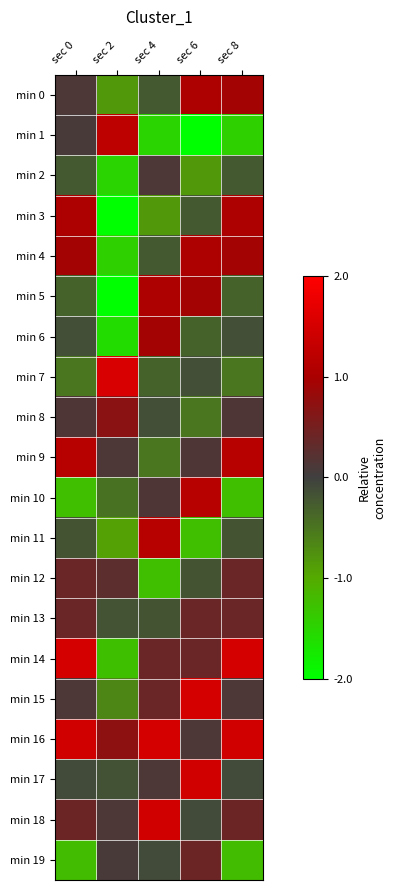

Reading left to right, transcribe all the data shown in this chart.

min 0: sec 0=0.1	sec 2=-0.8	sec 4=-0.2	sec 6=1.0	sec 8=0.9
min 1: sec 0=0.1	sec 2=1.2	sec 4=-1.5	sec 6=-2.0	sec 8=-1.4
min 2: sec 0=-0.2	sec 2=-1.5	sec 4=0.1	sec 6=-0.8	sec 8=-0.2
min 3: sec 0=1.0	sec 2=-2.0	sec 4=-0.8	sec 6=-0.2	sec 8=1.0
min 4: sec 0=0.9	sec 2=-1.4	sec 4=-0.2	sec 6=1.0	sec 8=0.9
min 5: sec 0=-0.3	sec 2=-2.0	sec 4=1.0	sec 6=0.9	sec 8=-0.3
min 6: sec 0=-0.2	sec 2=-1.6	sec 4=0.9	sec 6=-0.3	sec 8=-0.2
min 7: sec 0=-0.5	sec 2=1.5	sec 4=-0.3	sec 6=-0.2	sec 8=-0.5
min 8: sec 0=0.2	sec 2=0.7	sec 4=-0.2	sec 6=-0.5	sec 8=0.2
min 9: sec 0=1.2	sec 2=0.1	sec 4=-0.5	sec 6=0.2	sec 8=1.2
min 10: sec 0=-1.2	sec 2=-0.5	sec 4=0.2	sec 6=1.2	sec 8=-1.2
min 11: sec 0=-0.2	sec 2=-0.9	sec 4=1.2	sec 6=-1.2	sec 8=-0.2
min 12: sec 0=0.4	sec 2=0.3	sec 4=-1.2	sec 6=-0.2	sec 8=0.4
min 13: sec 0=0.4	sec 2=-0.2	sec 4=-0.2	sec 6=0.4	sec 8=0.4
min 14: sec 0=1.5	sec 2=-1.3	sec 4=0.4	sec 6=0.4	sec 8=1.5
min 15: sec 0=0.1	sec 2=-0.7	sec 4=0.4	sec 6=1.5	sec 8=0.1
min 16: sec 0=1.5	sec 2=0.7	sec 4=1.5	sec 6=0.1	sec 8=1.5
min 17: sec 0=-0.1	sec 2=-0.2	sec 4=0.1	sec 6=1.5	sec 8=-0.1
min 18: sec 0=0.4	sec 2=0.1	sec 4=1.5	sec 6=-0.1	sec 8=0.4
min 19: sec 0=-1.2	sec 2=0.1	sec 4=-0.1	sec 6=0.4	sec 8=-1.2